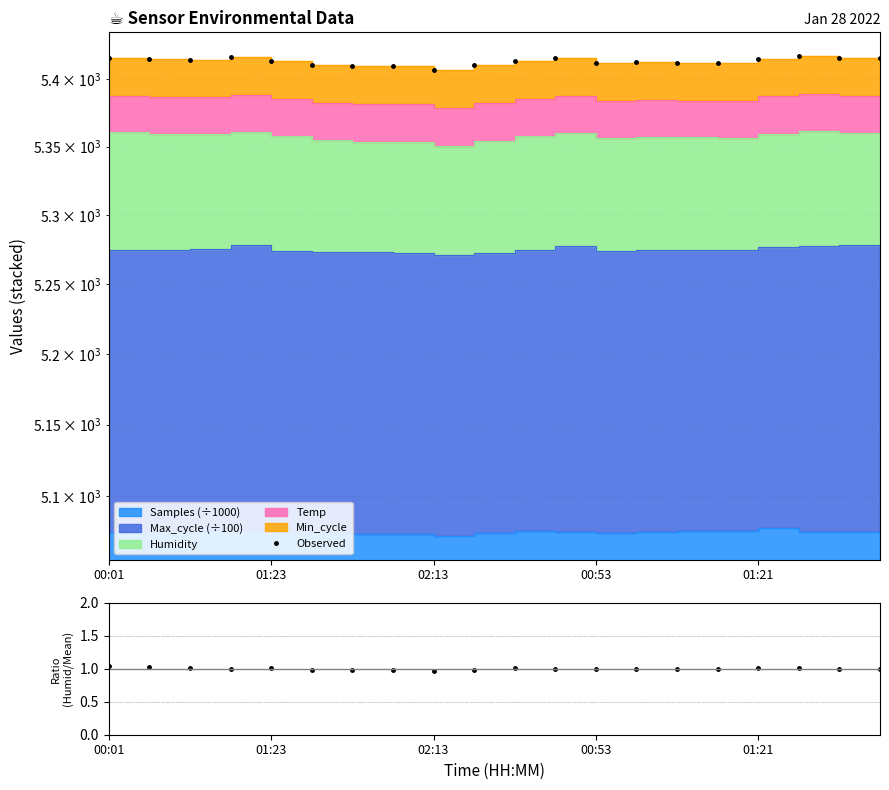

At which category does the data reach its first local valley?

02:13